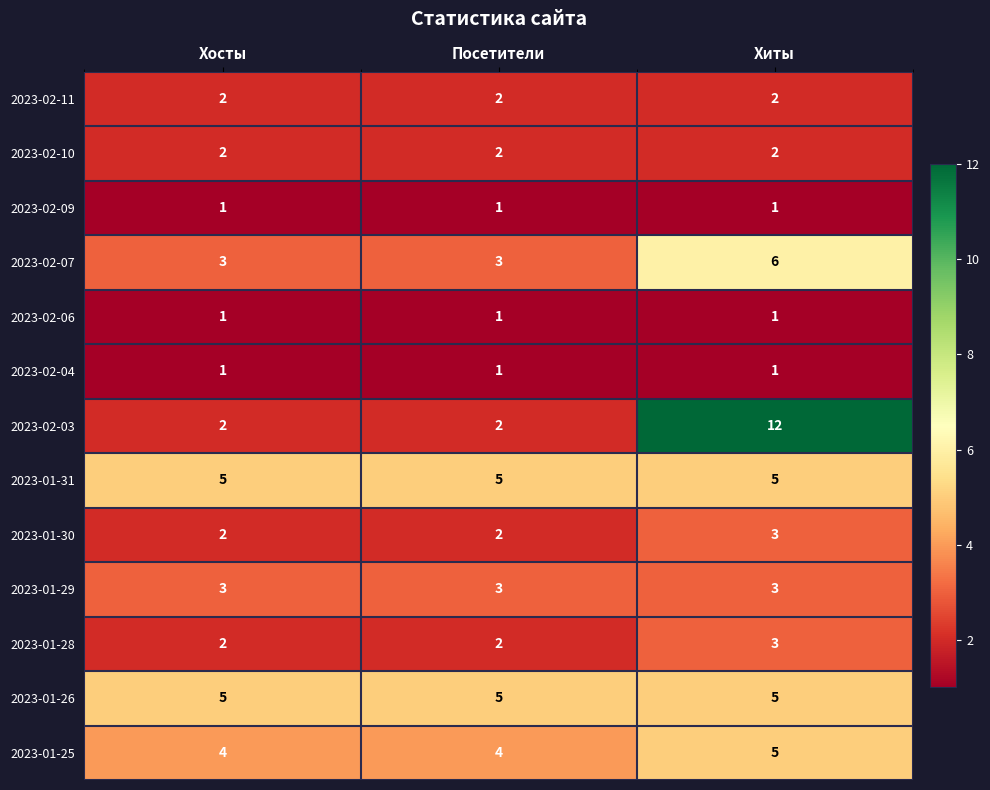

Which series has the widest spread of values?

2023-02-03